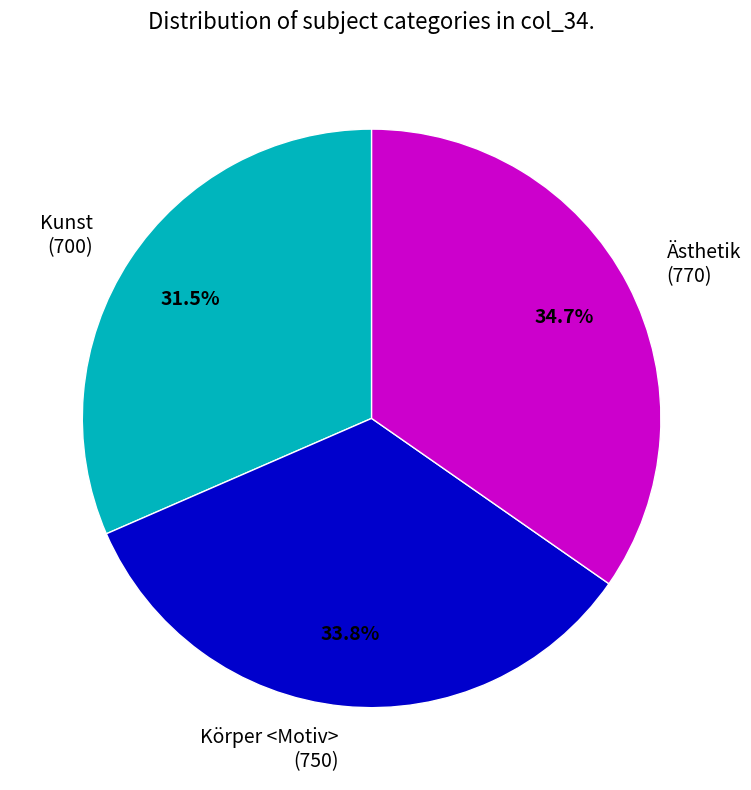

True or false: Körper <Motiv> accounts for 21% of the total.

False